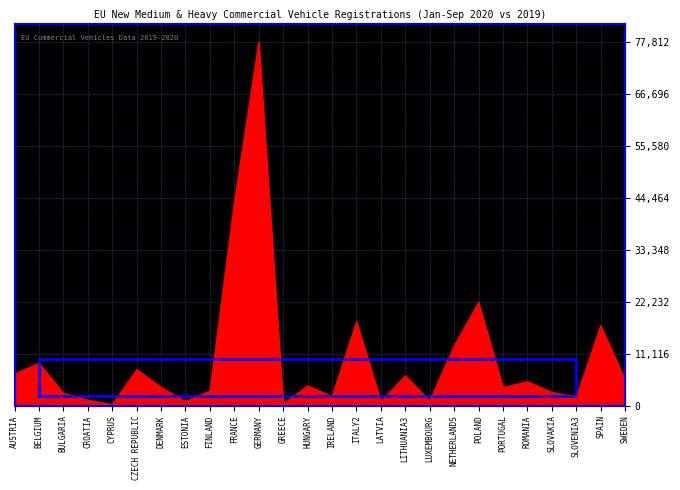

What is the lowest value of the Jan-Sep 2020 series?

84